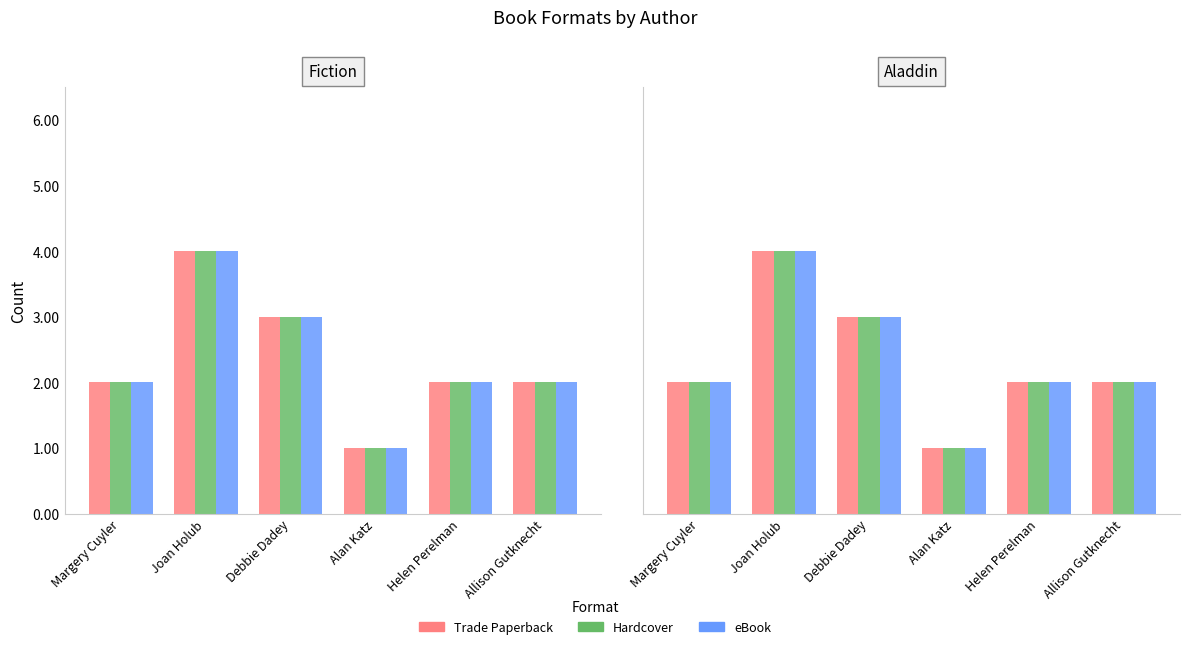

Between Margery Cuyler and Allison Gutknecht, which series saw the biggest shift?

Trade Paperback